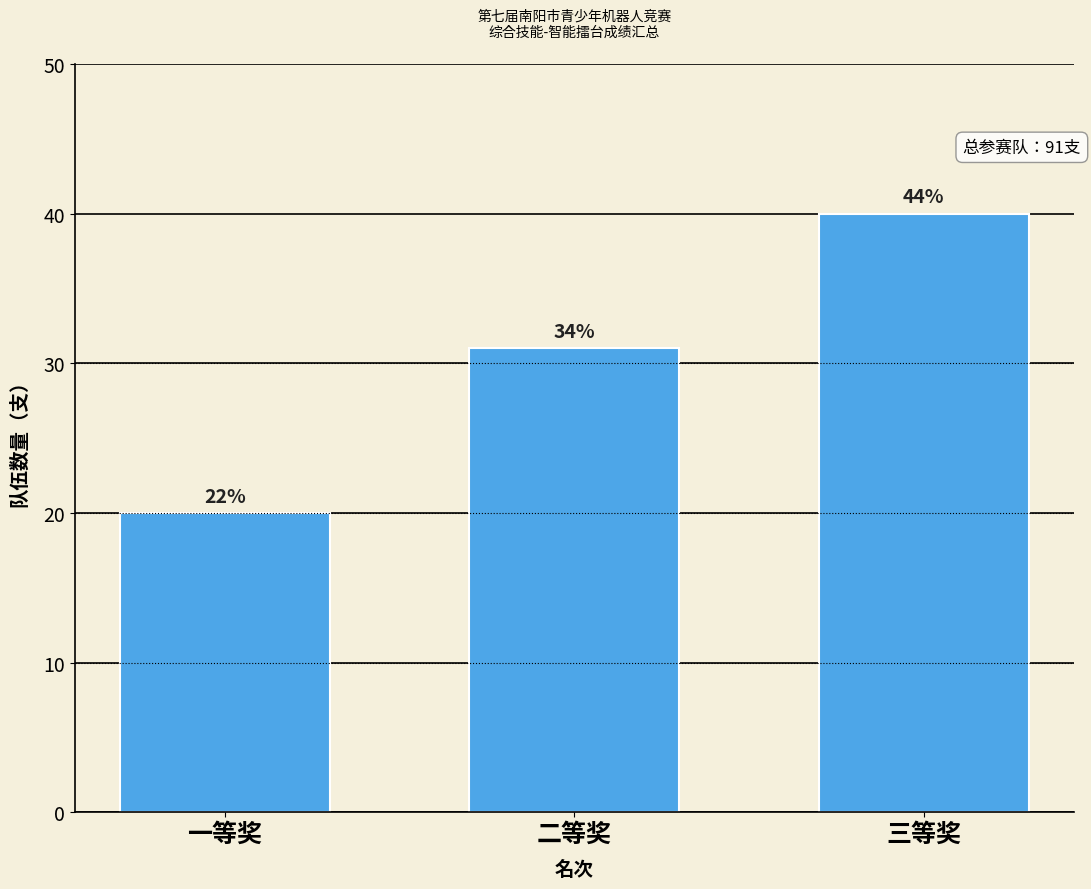

Does the chart contain any negative values?

No